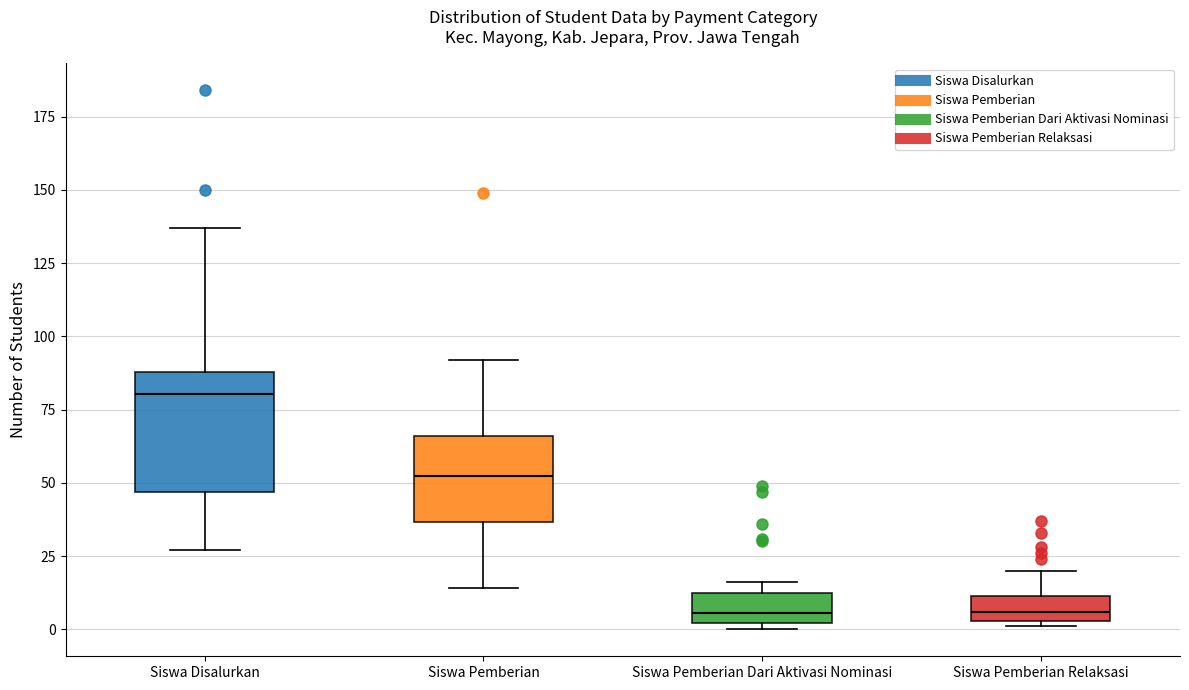

Reading left to right, transcribe this box plot: for each box, give where its median line is, the range the box spans, and where its two whiskers end, as read against the y-axis. The values are not printed on the chart, so give them approximately, as read against the axis.

Siswa Disalurkan: median 80, box 45 to 90, whiskers 25 to 135
Siswa Pemberian: median 55, box 35 to 65, whiskers 15 to 90
Siswa Pemberian Dari Aktivasi Nominasi: median 5, box 0 to 10, whiskers 0 (just below the box's lower edge) to 15
Siswa Pemberian Relaksasi: median 5 (inside the box), box 5 to 10, whiskers 0 to 20